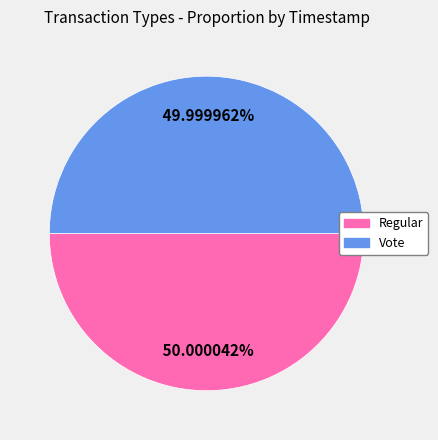

Approximately how many times larger is the value at Regular compared to Vote?

1.0